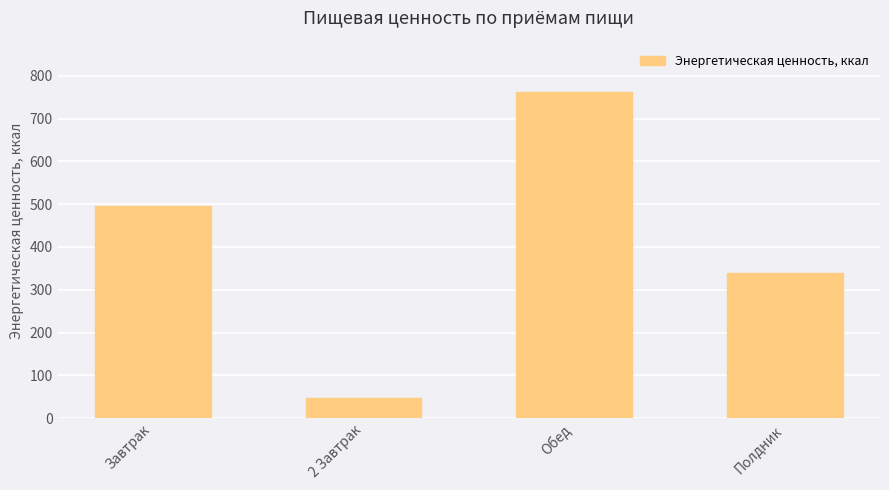

True or false: the data shows 761.3 at Обед.

True